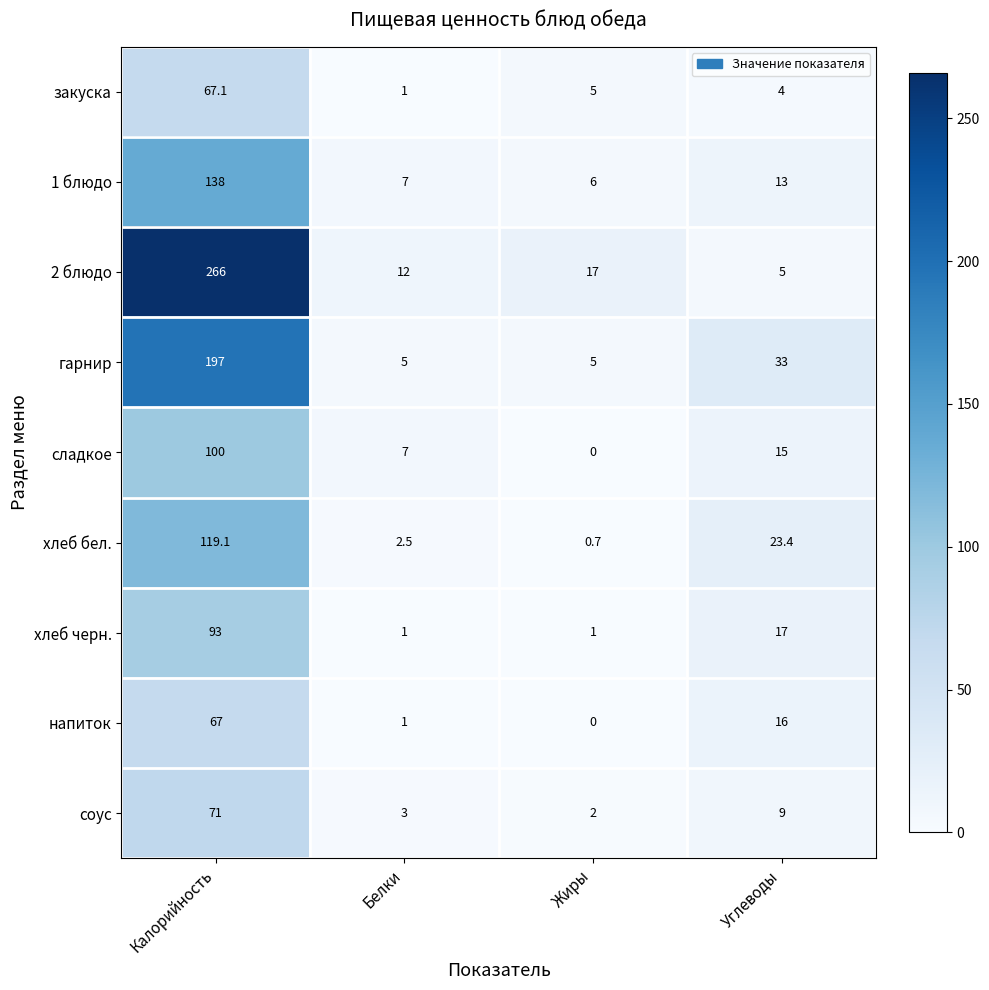

Which series has the widest spread of values?

2 блюдо